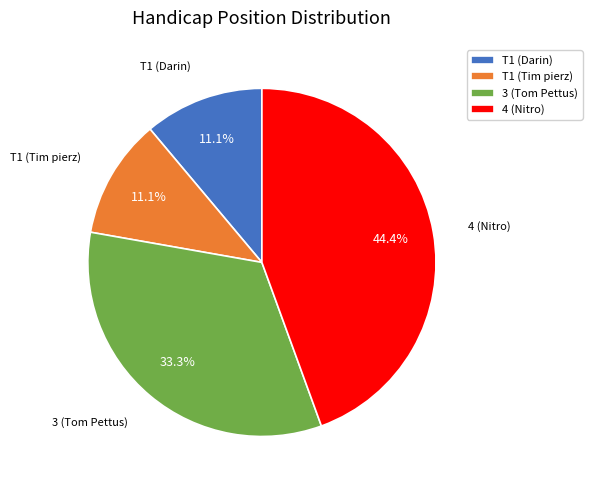

Approximately how many times larger is the value at 4 (Nitro) compared to 3 (Tom Pettus)?

1.3